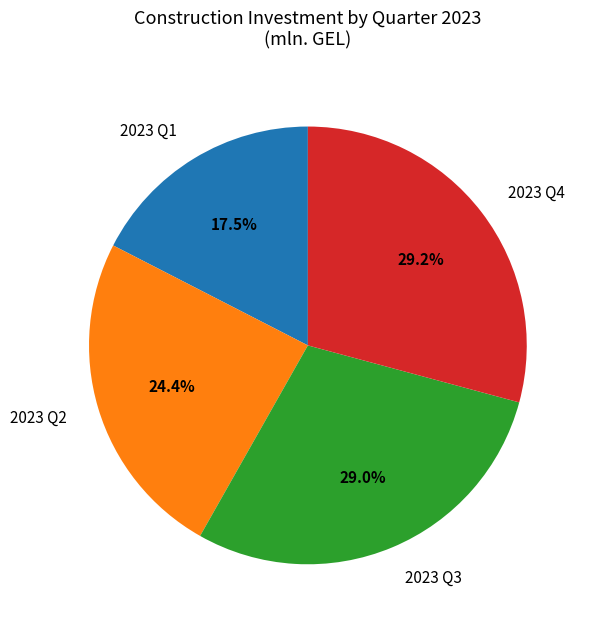

How many segments does this pie chart have?

4